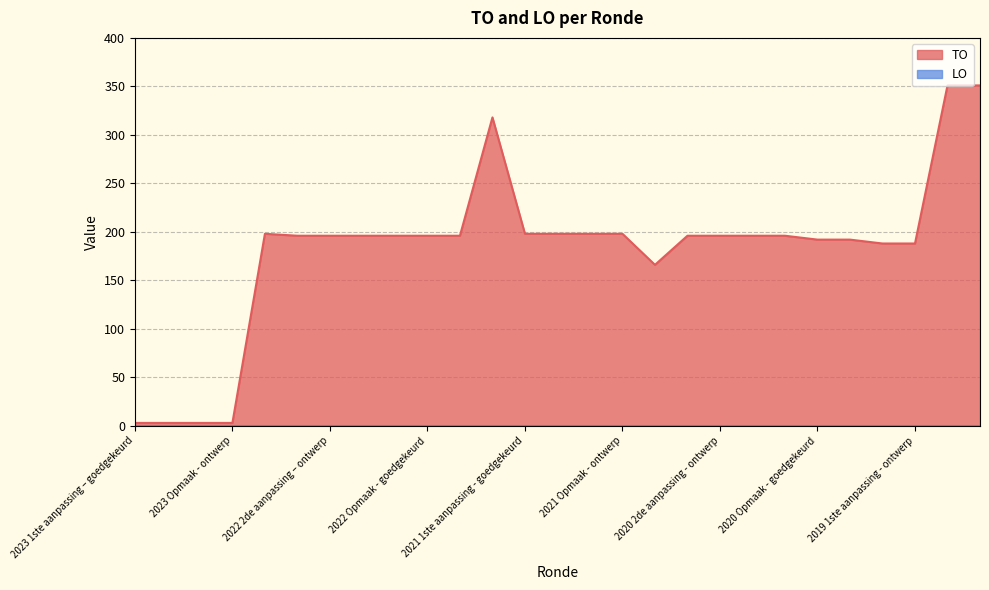

Read the TO_line value at 14, to the nearest 50.

200